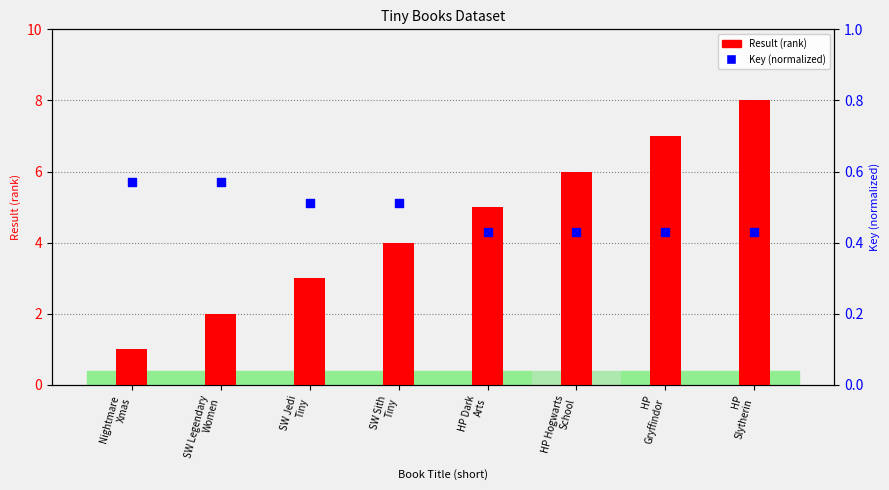

Which series has the largest total across all categories?

Result (rank)